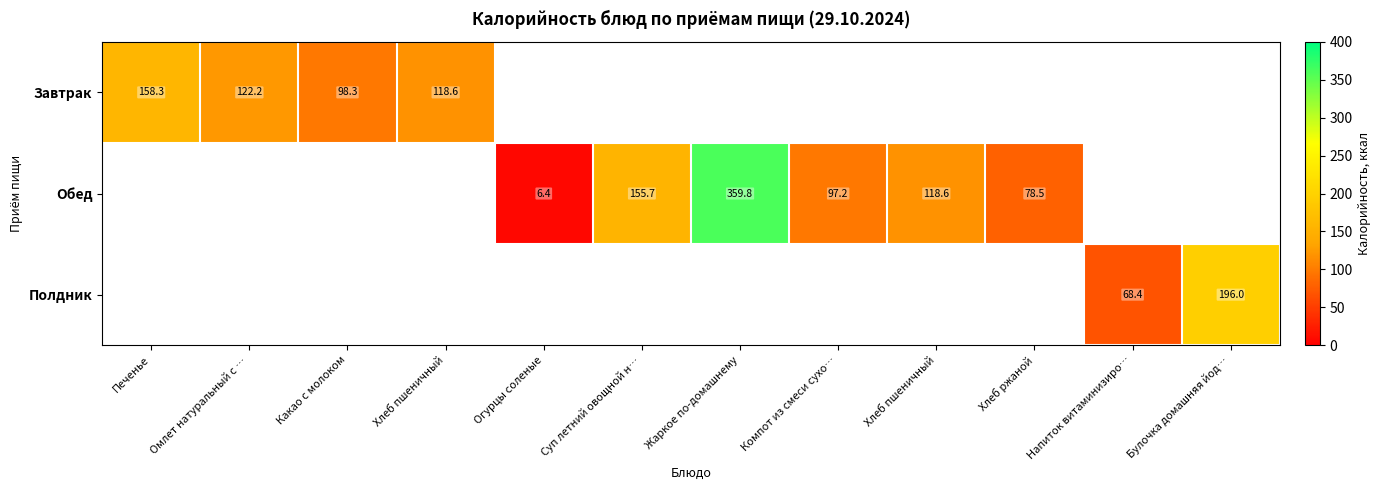

The value of Обед at Жаркое по-домашнему is 359.8. True or false?

True